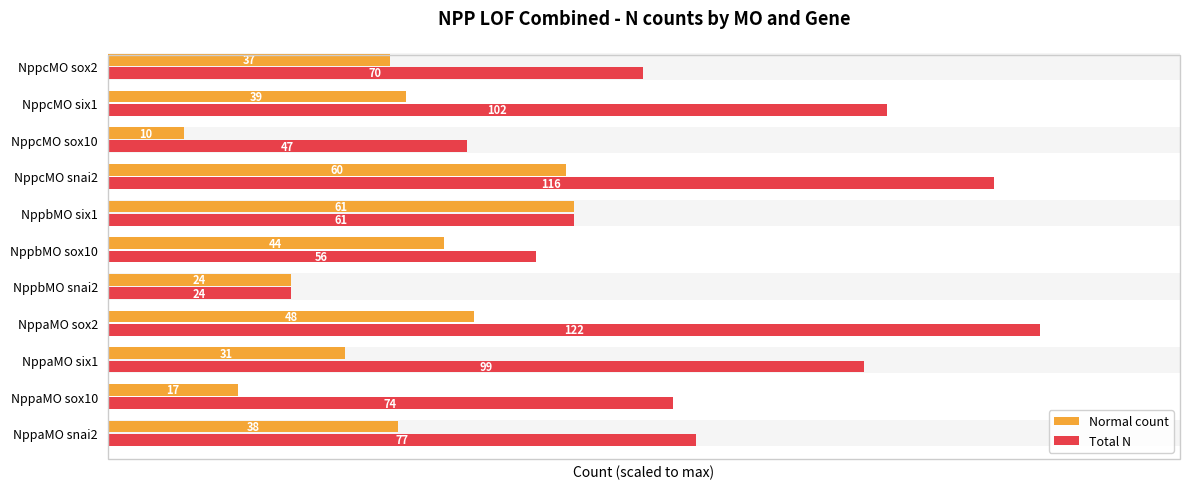

How many series are shown in this chart?

2